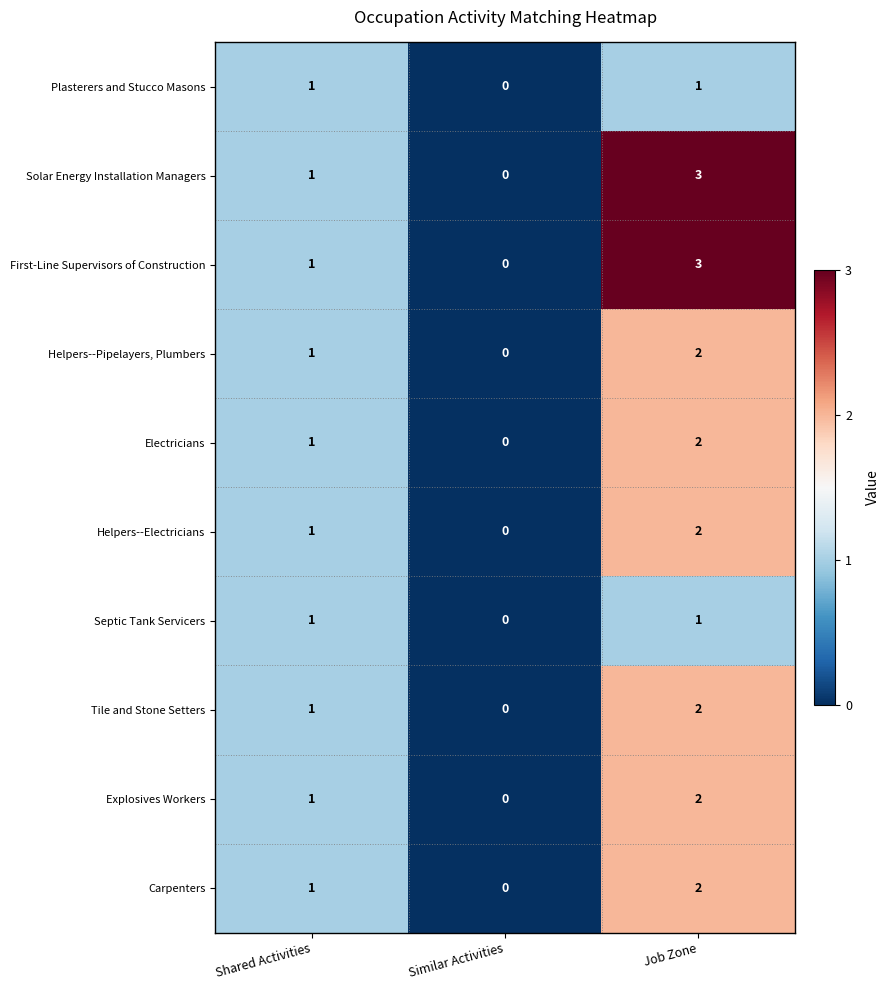

How many data points in Carpenters are less than 1?

1